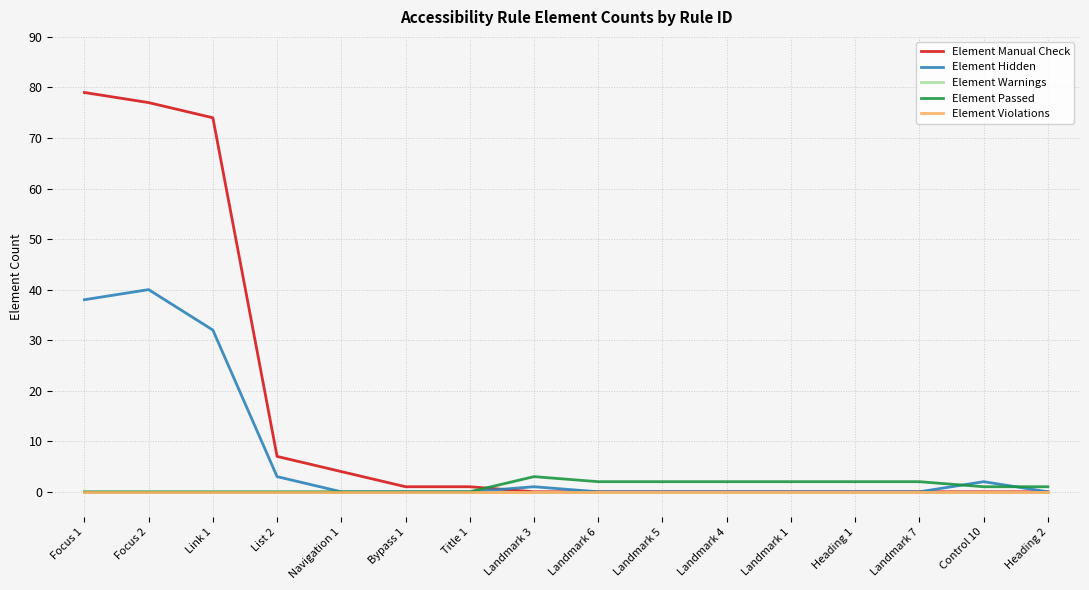

What are all the series names shown in the legend?

Element Manual Check, Element Hidden, Element Warnings, Element Passed, Element Violations